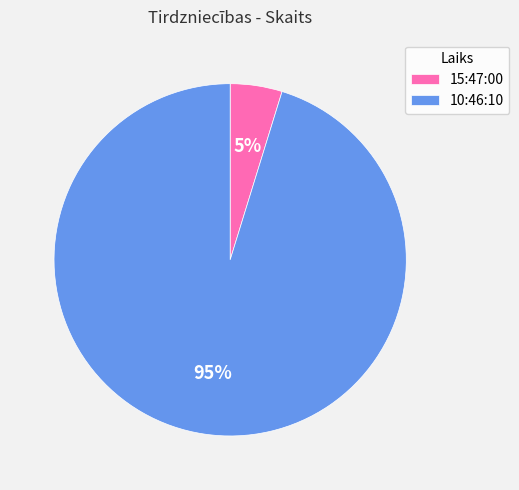

Which has a higher value, 10:46:10 or 15:47:00?

10:46:10